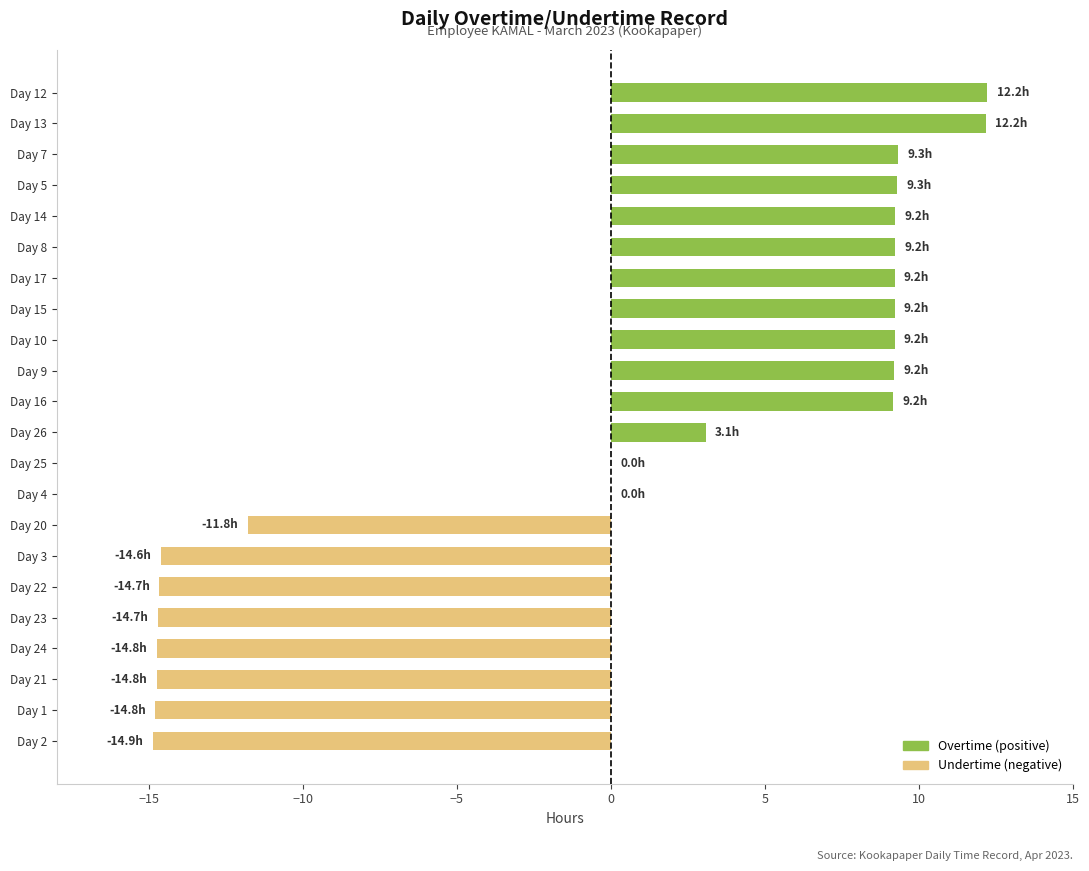

Between Day 3 and Day 26, which is larger?

Day 26